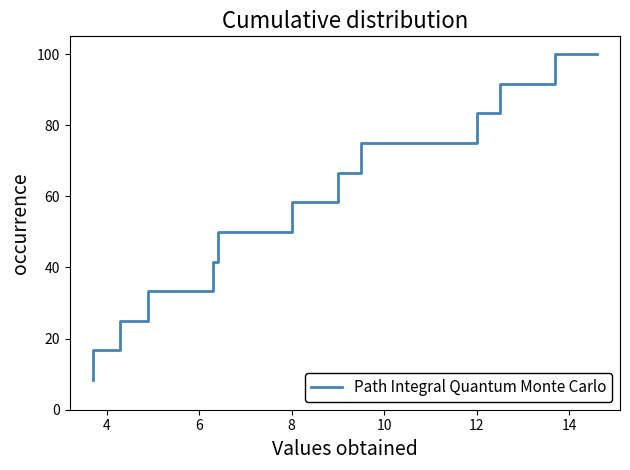

Does the chart display data point markers on the line(s)?

No